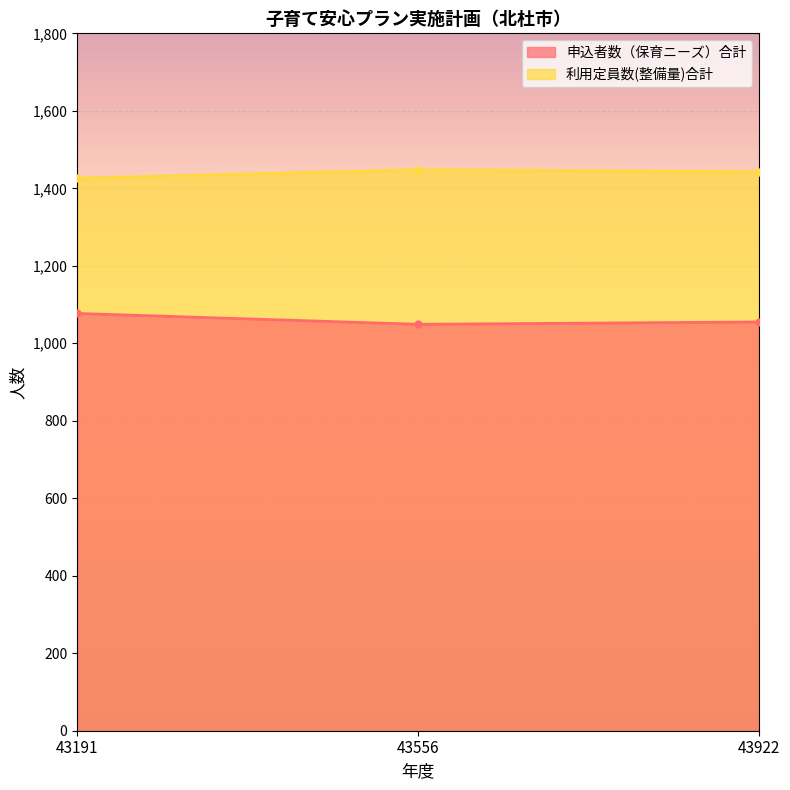

Count the 利用定員数(整備量)合計 values in the range 1426 to 1448.

3